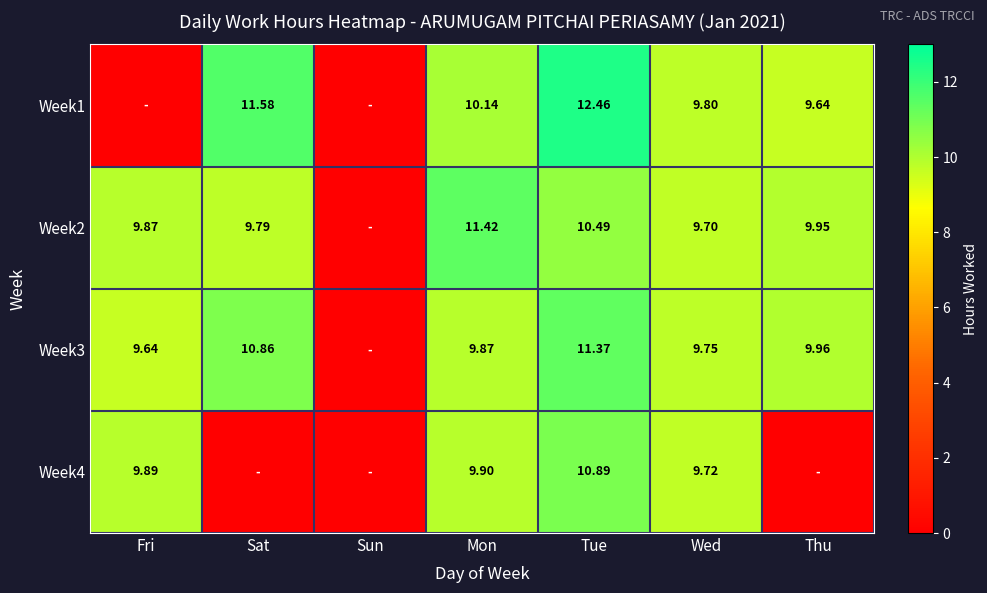

Rank the series by their maximum value, from highest to lowest.

Week1, Week2, Week3, Week4